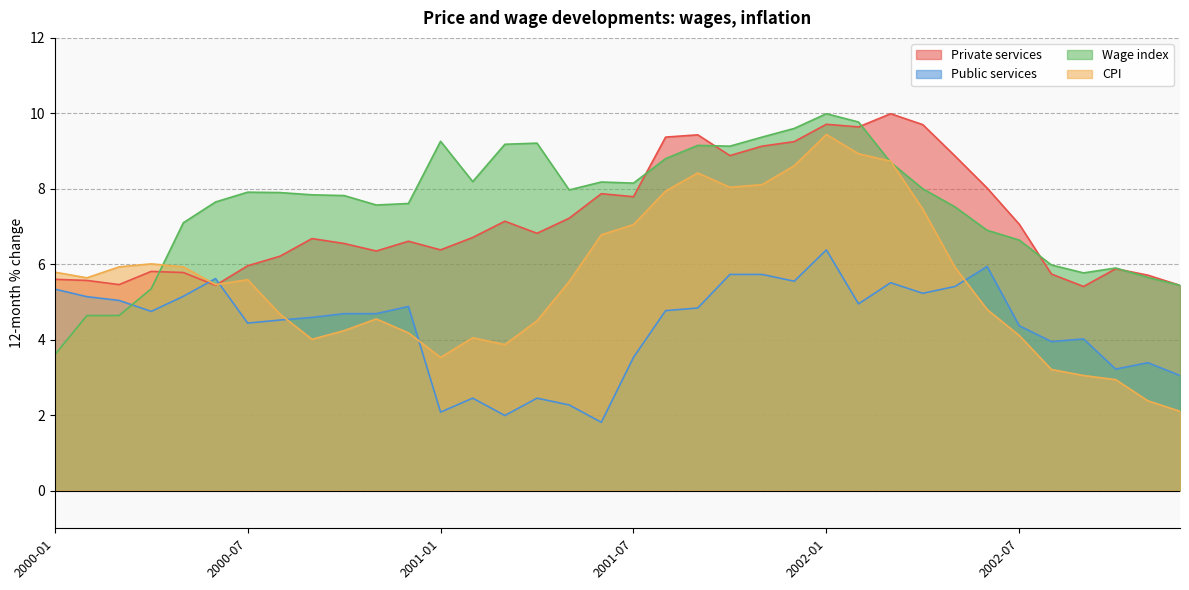

What is the minimum value for CPI?

2.1